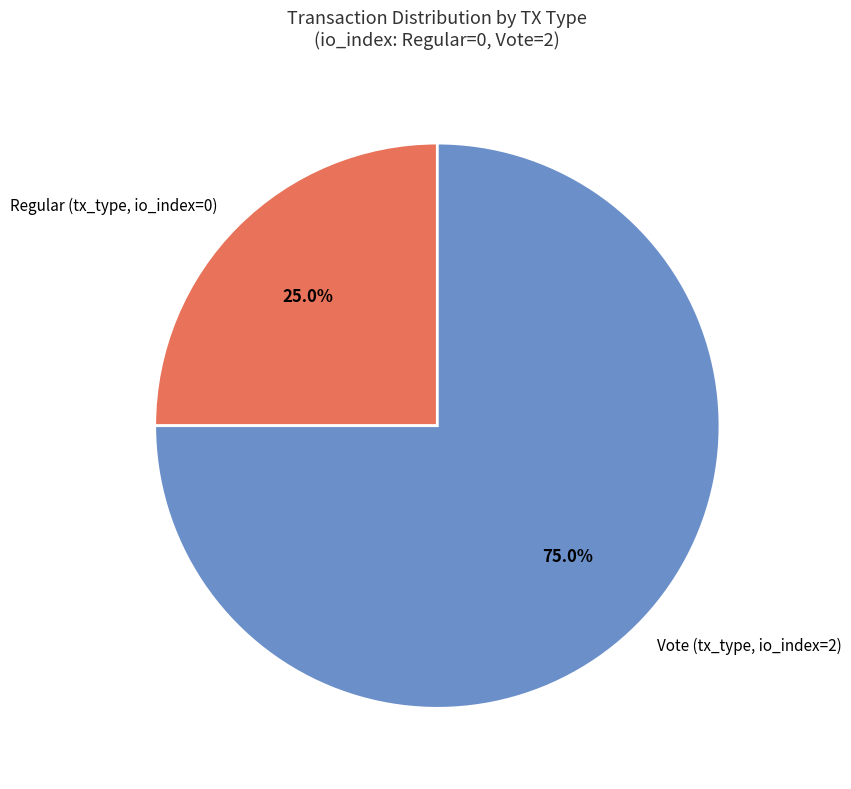

What portion of the pie excludes Vote (tx_type, io_index=2)?

25.0%